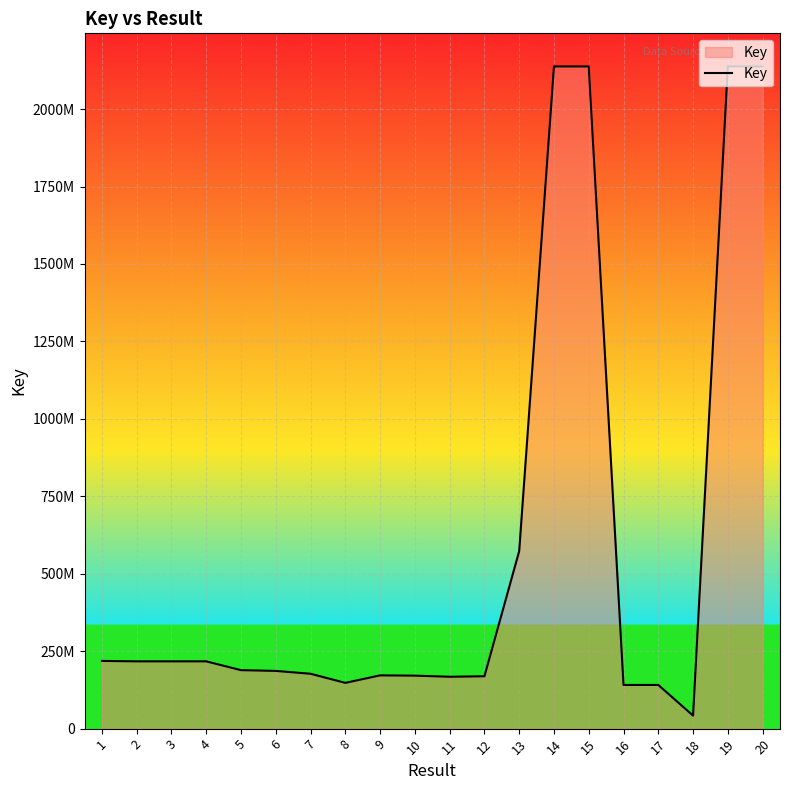

Does the chart display data point markers on the line(s)?

No